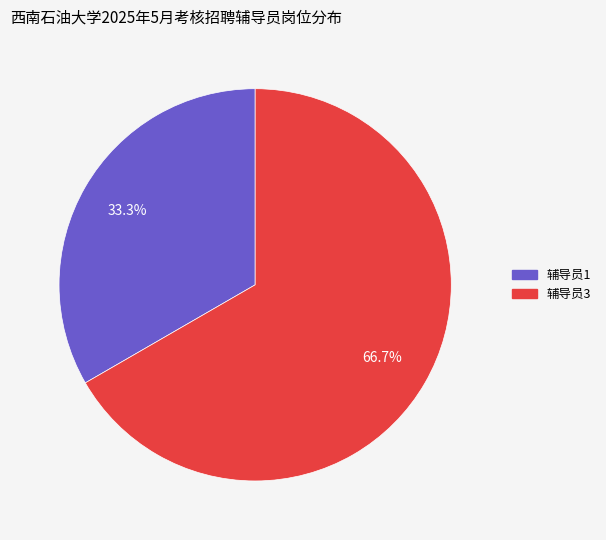

To the nearest percent, what is the difference between the largest and smallest slice percentages?

33%